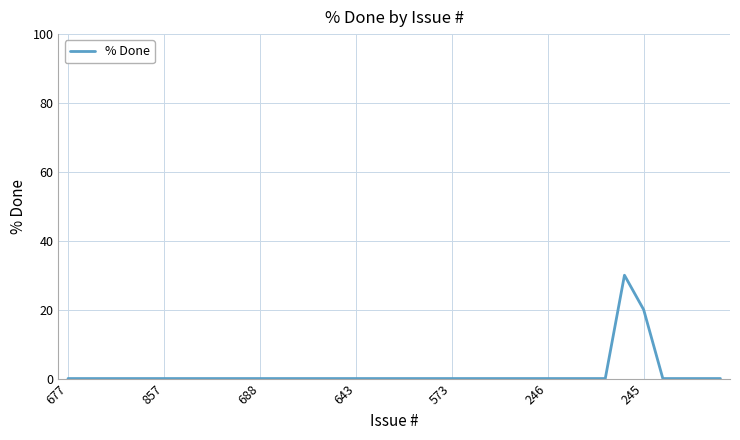

What is the difference between the maximum and minimum values?

30